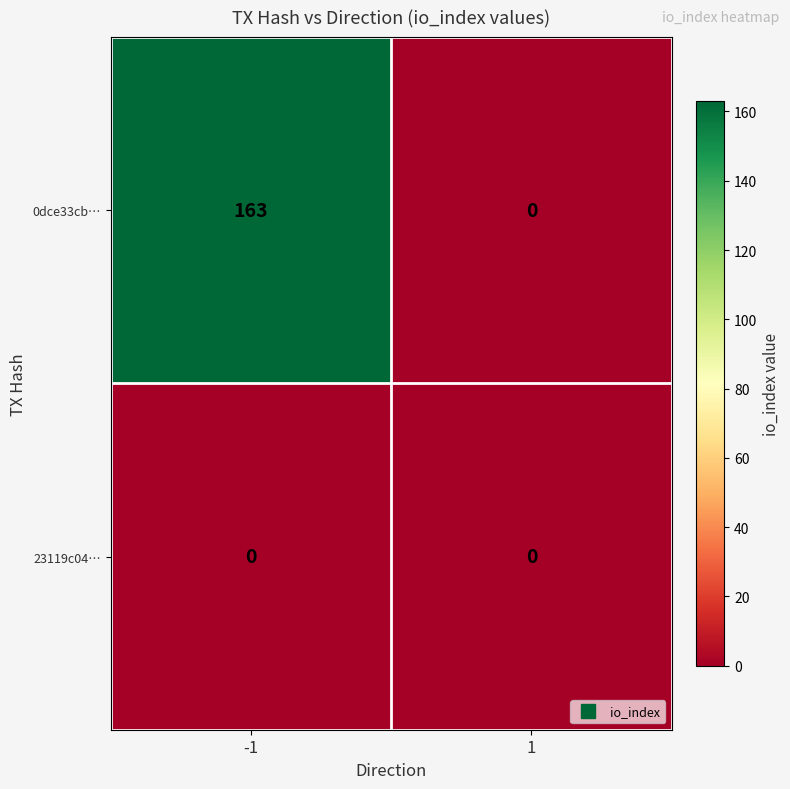

List the labels in order of 0dce33cb… value, smallest first.

1, -1